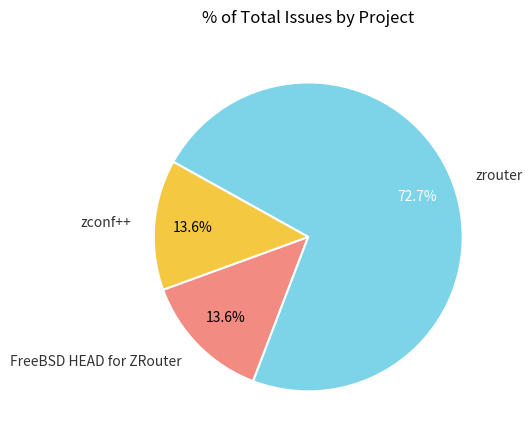

Which has a higher value, zrouter or zconf++?

zrouter